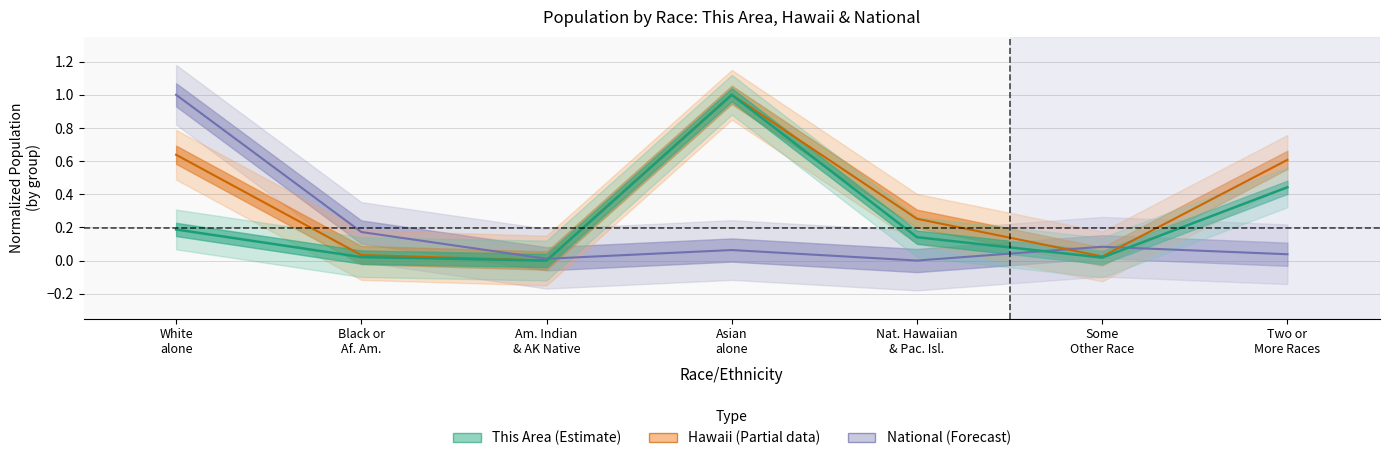

What are all the series names shown in the legend?

This Area, Hawaii, National